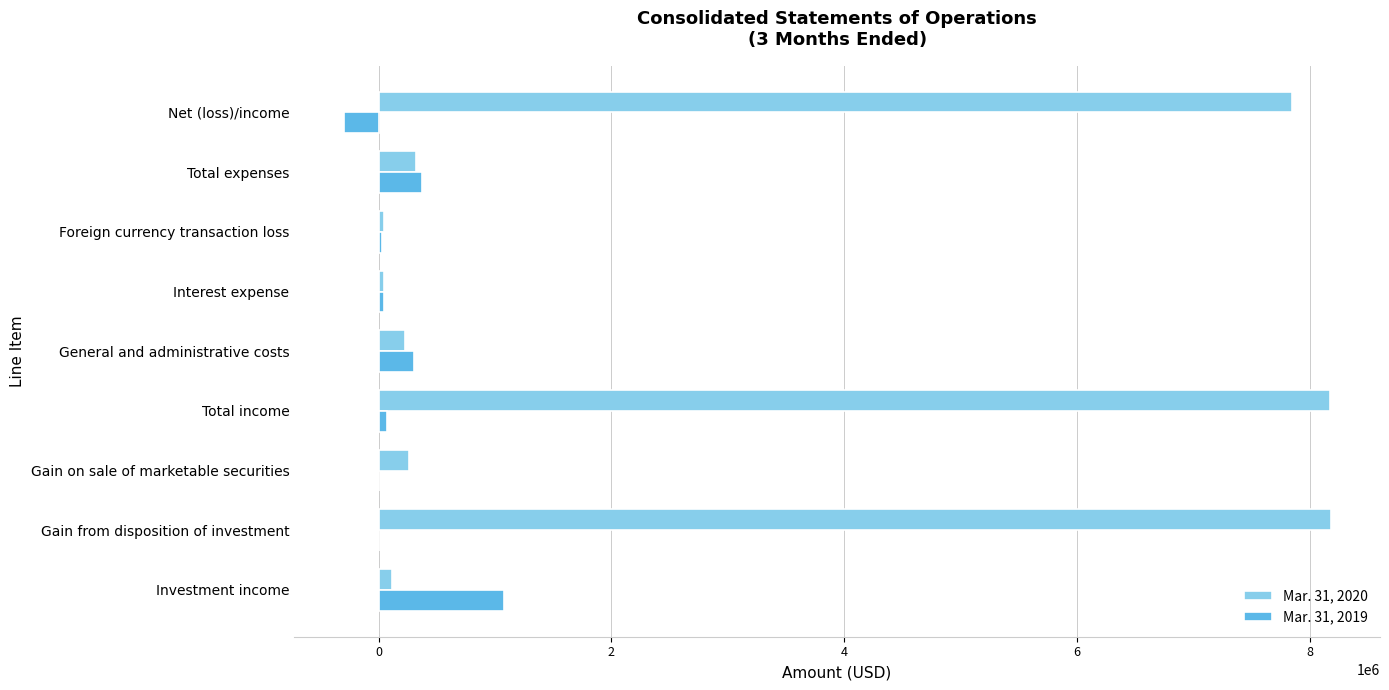

What is the sum of all Mar. 31, 2020 values?

25225959